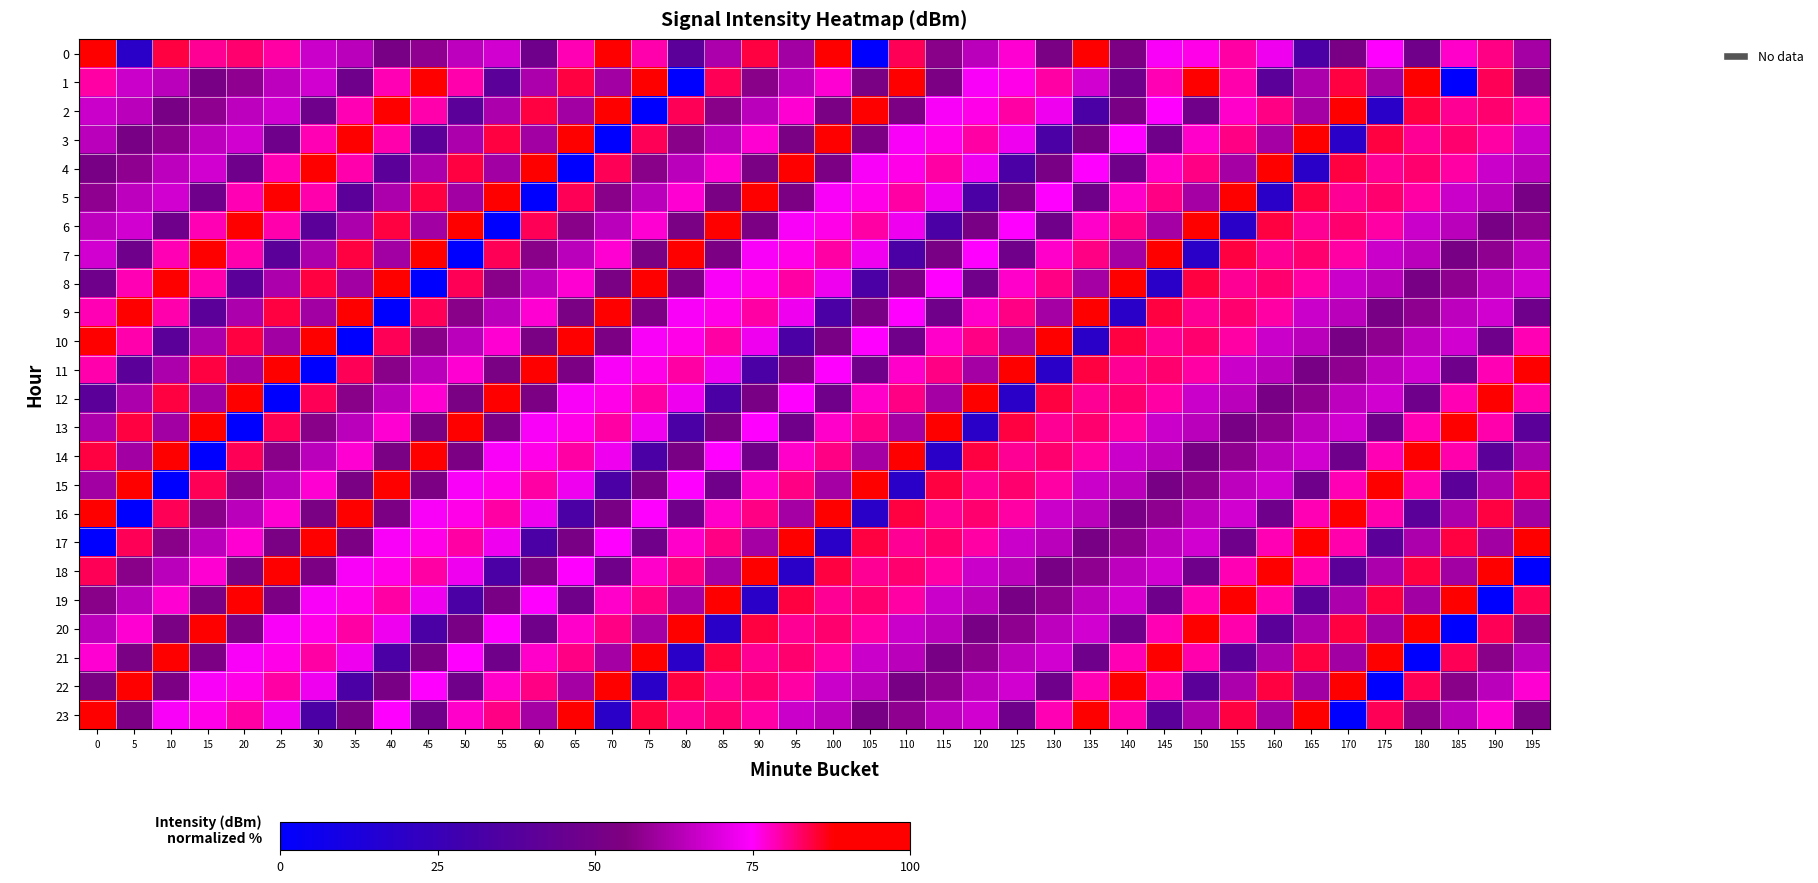

Between 40 and 150, which is larger?

150